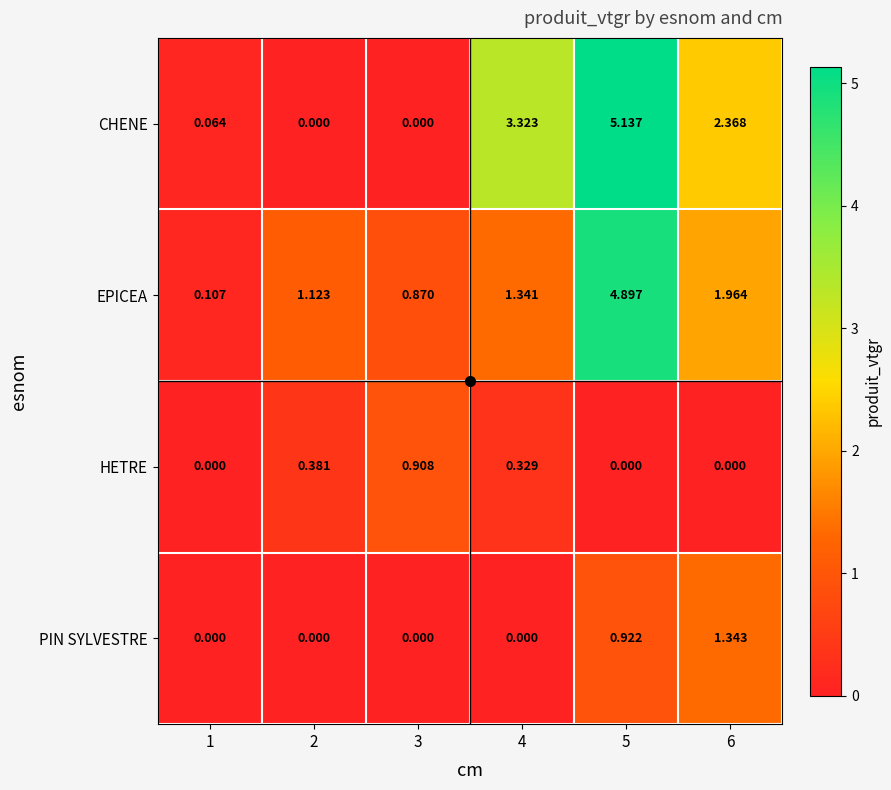

Which series has the widest spread of values?

CHENE